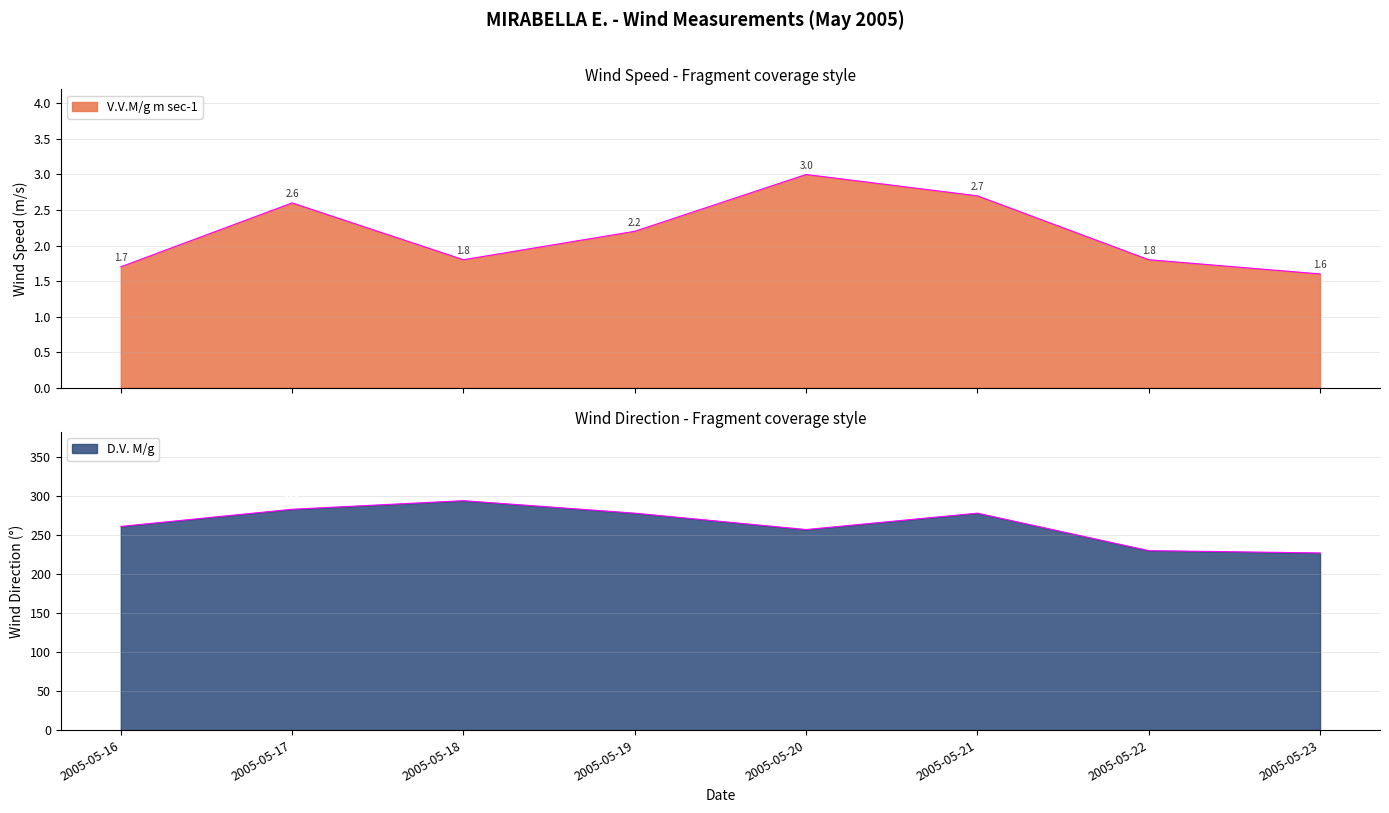

List the labels in order of D.V. M/g value, largest first.

2005-05-18, 2005-05-17, 2005-05-19, 2005-05-21, 2005-05-16, 2005-05-20, 2005-05-22, 2005-05-23